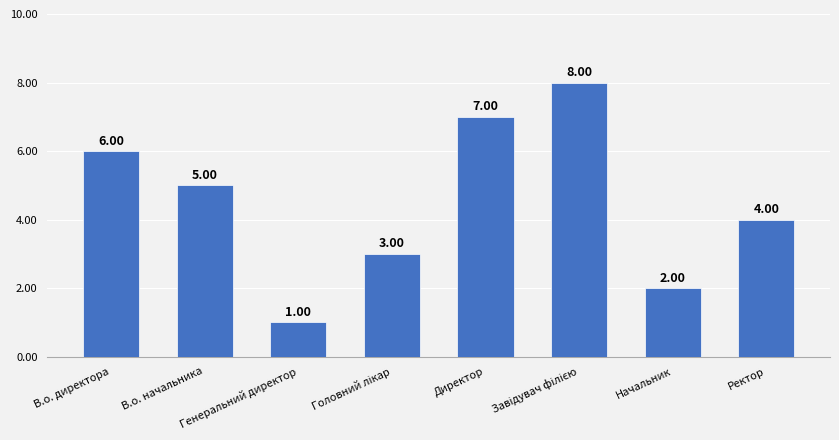

What is the difference between the second highest and second lowest values?

5